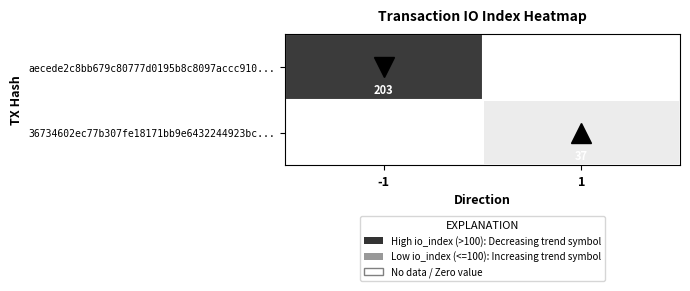

How many series are shown in this chart?

2